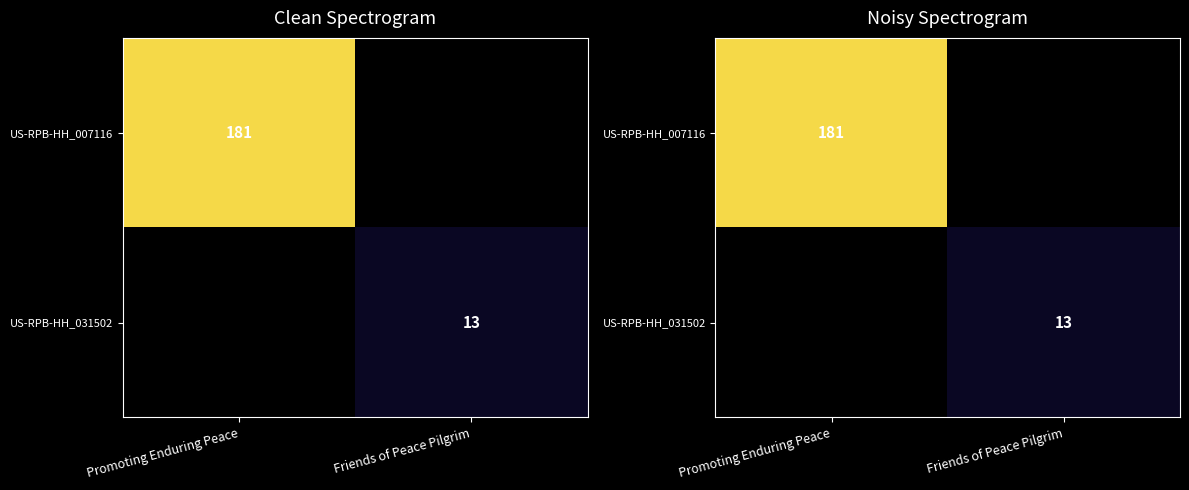

Rank the series by their maximum value, from highest to lowest.

US-RPB-HH_007116, US-RPB-HH_031502